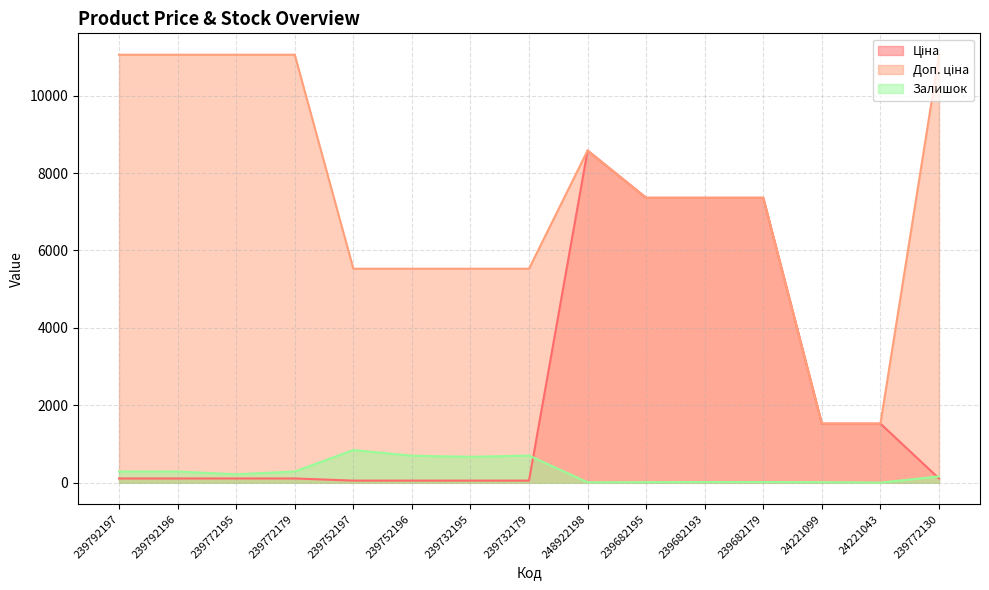

What are all the series names shown in the legend?

Ціна, Доп. ціна, Залишок